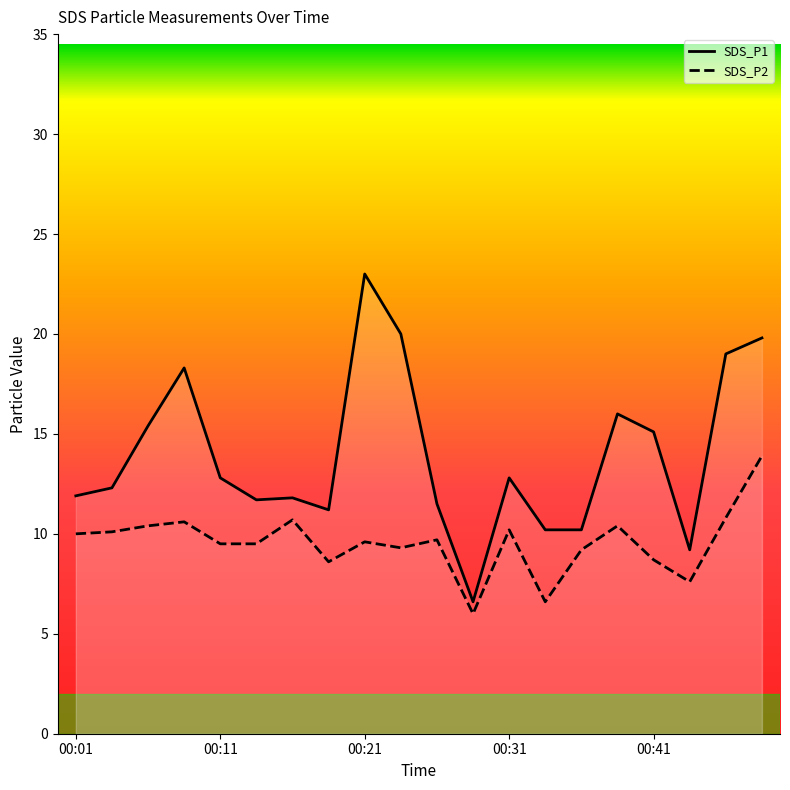

Which has a higher value, 00:41 or 00:01?

00:41